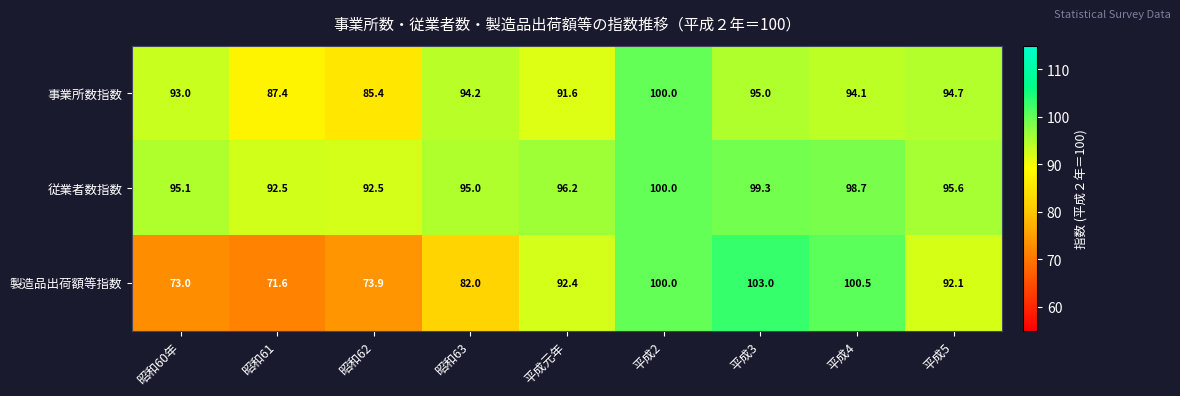

What is the total value across all series at 昭和62?

251.8